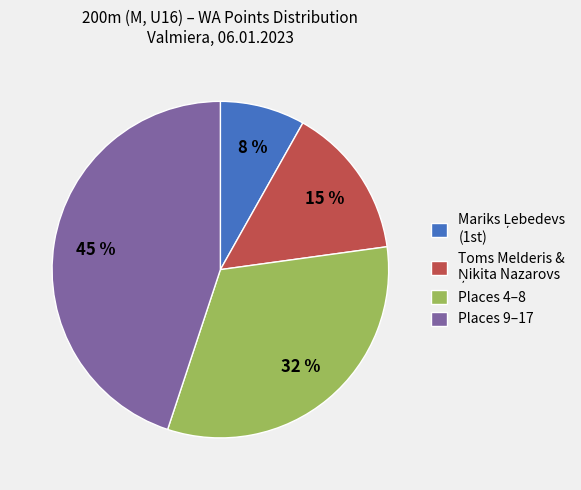

To the nearest percent, what portion does Places 4–8 represent?

32%